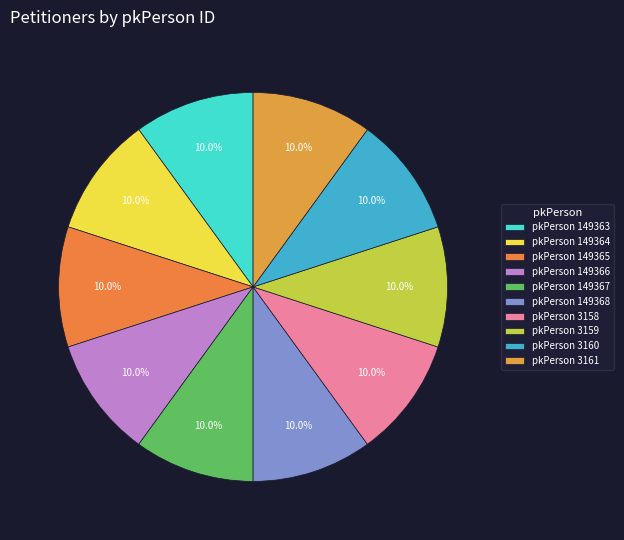

Count the number of slices in the pie.

10